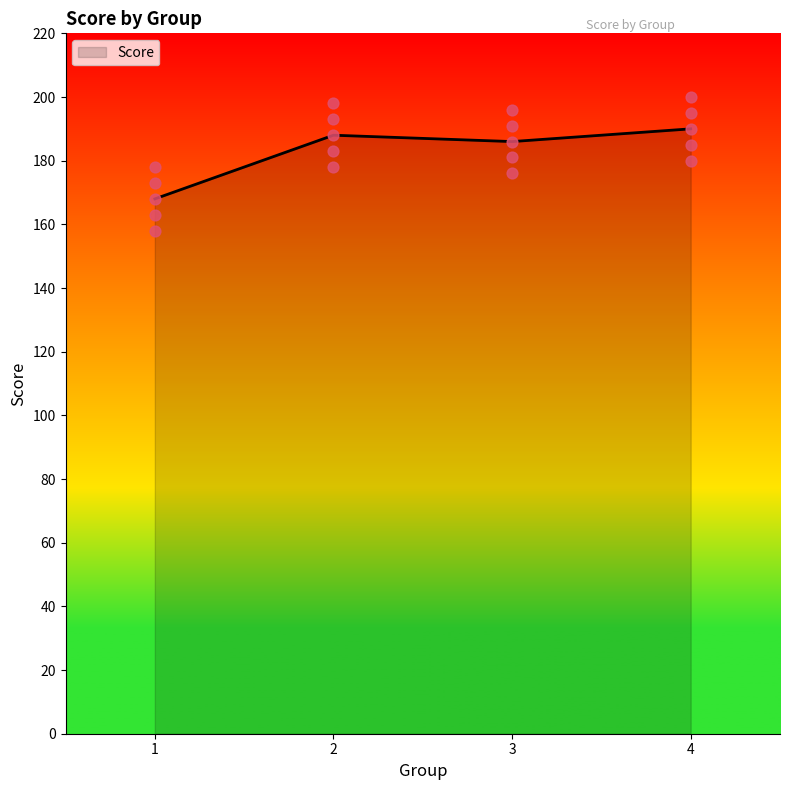

What is the ratio of the value at 2 to the value at 4?

1.0